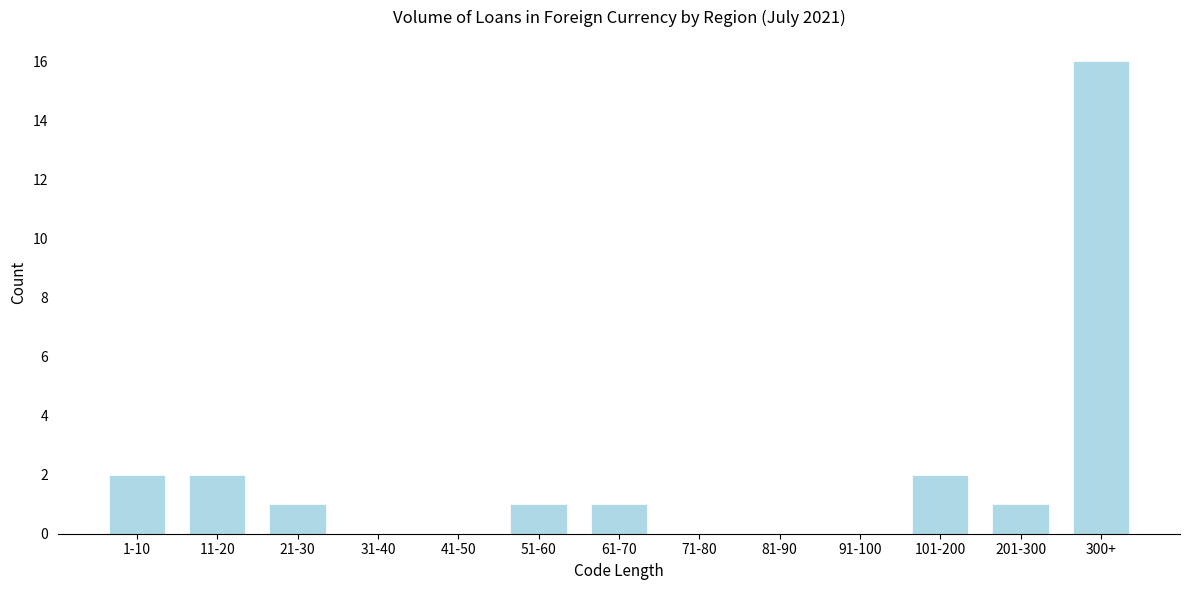

Reading left to right, list all the values displayed in this chart.

1-10=2	11-20=2	21-30=1	31-40=0	41-50=0	51-60=1	61-70=1	71-80=0	81-90=0	91-100=0	101-200=2	201-300=1	300+=16